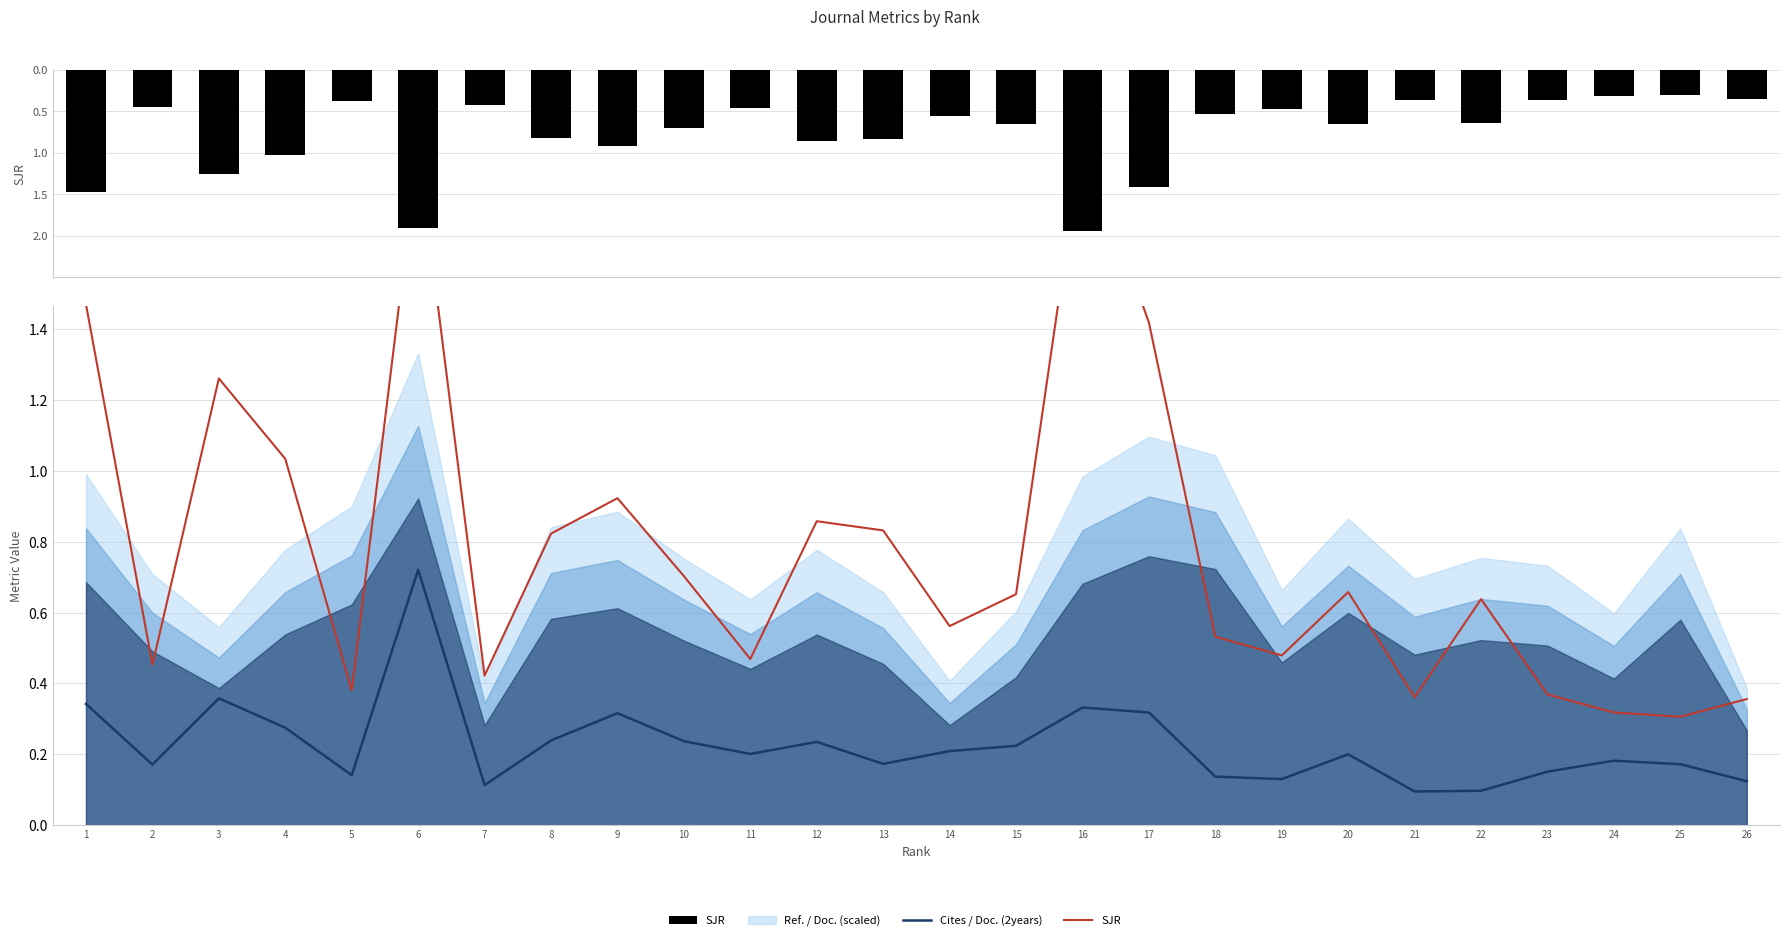

At which label is SJR closest to 1?

4